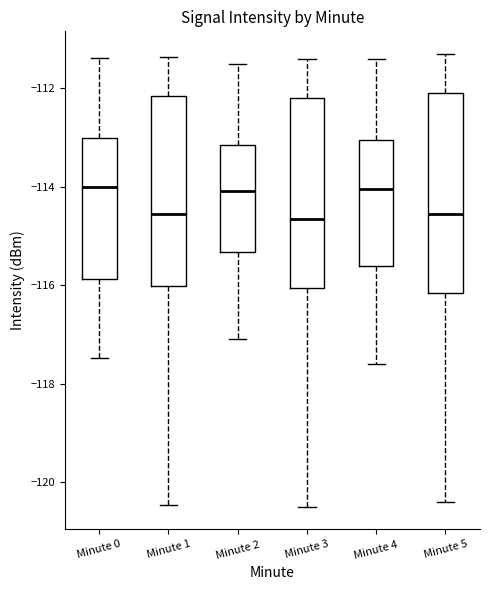

Reading left to right, transcribe this box plot: for each box, give where its median line is, the range the box spans, and where its two whiskers end, as read against the y-axis. The values are not printed on the chart, so give them approximately, as read against the axis.

Minute 0: median -114.0, box -115.8 to -113.0, whiskers -117.4 to -111.4
Minute 1: median -114.6, box -116.0 to -112.2, whiskers -120.4 to -111.4
Minute 2: median -114.0, box -115.4 to -113.2, whiskers -117.0 to -111.4
Minute 3: median -114.6, box -116.0 to -112.2, whiskers -120.4 to -111.4
Minute 4: median -114.0, box -115.6 to -113.0, whiskers -117.6 to -111.4
Minute 5: median -114.6, box -116.2 to -112.0, whiskers -120.4 to -111.2